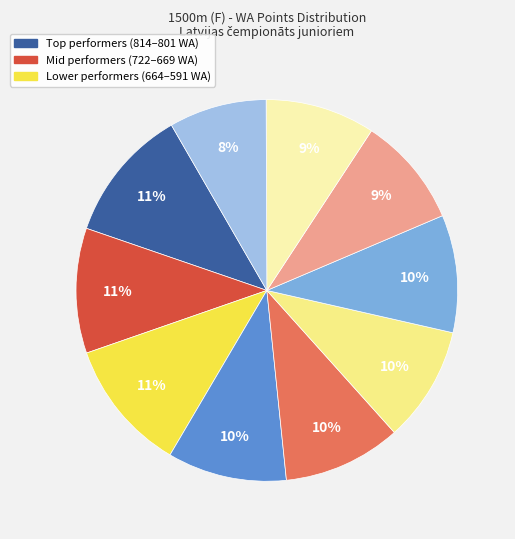

To the nearest percent, what is the difference between the largest and smallest slice percentages?

3%